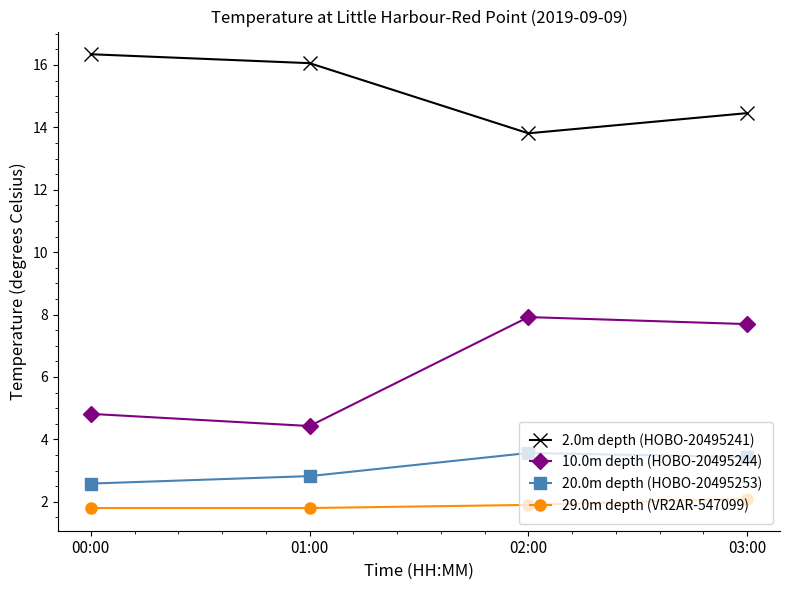

True or false: 29.0m depth (VR2AR-547099) and 2.0m depth (HOBO-20495241) cross at least once.

False